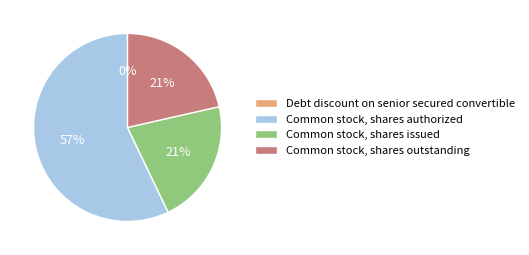

Do Common stock, shares authorized and Common stock, shares outstanding together represent more than half of the pie?

Yes